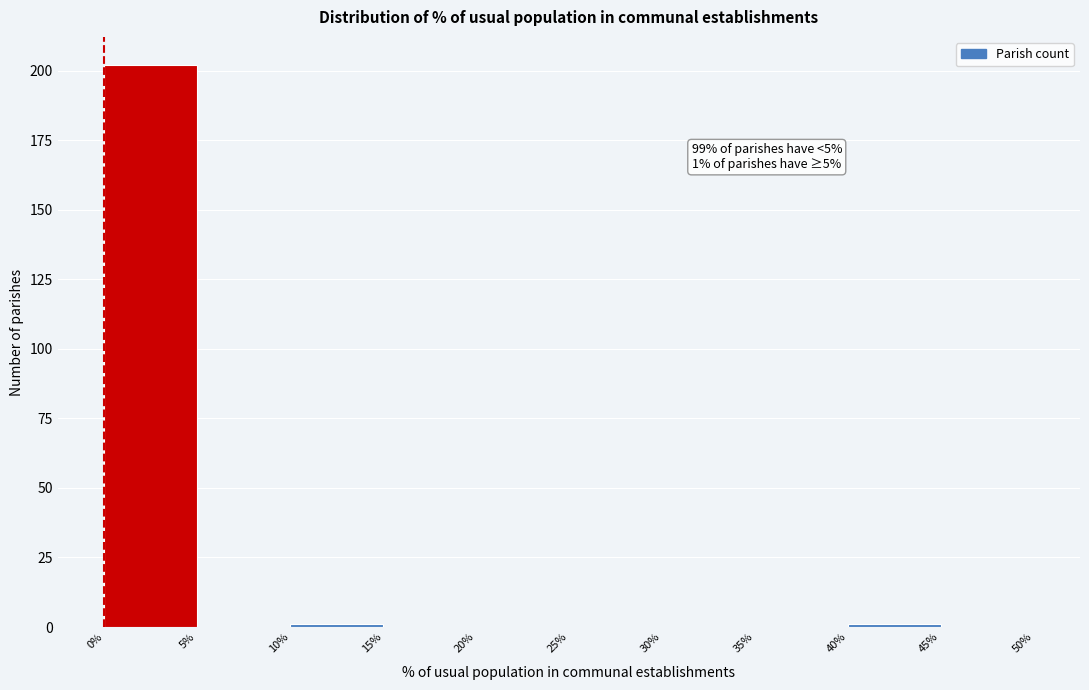

Which range on the x-axis has the tallest bar?

0% to 5%